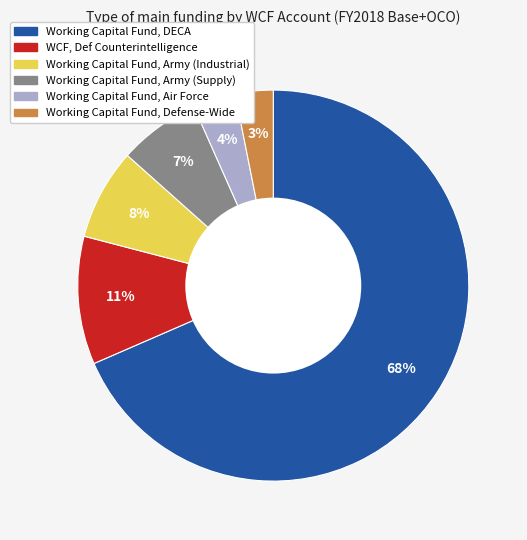

How many slices are in this pie chart?

6